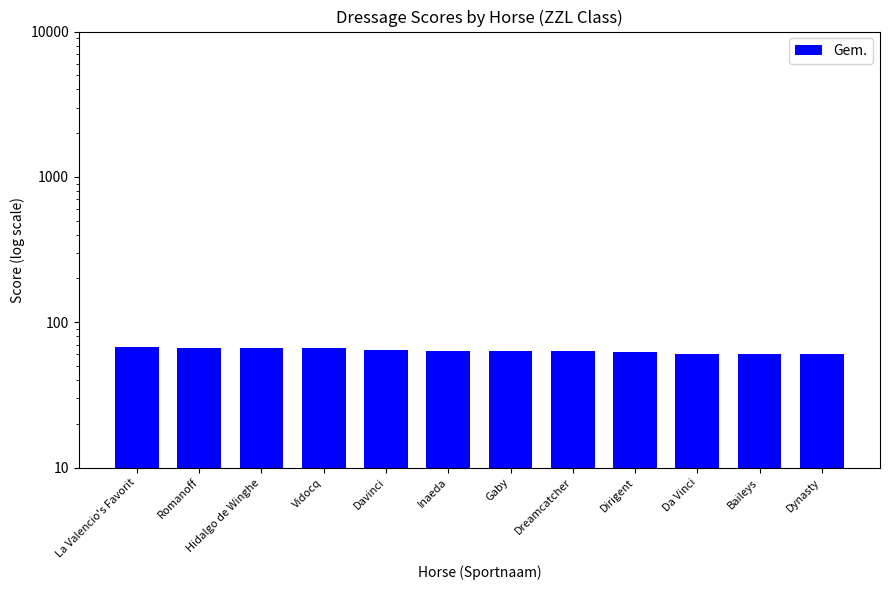

What is the ratio of the value at Da Vinci to the value at Dreamcatcher?

1.0